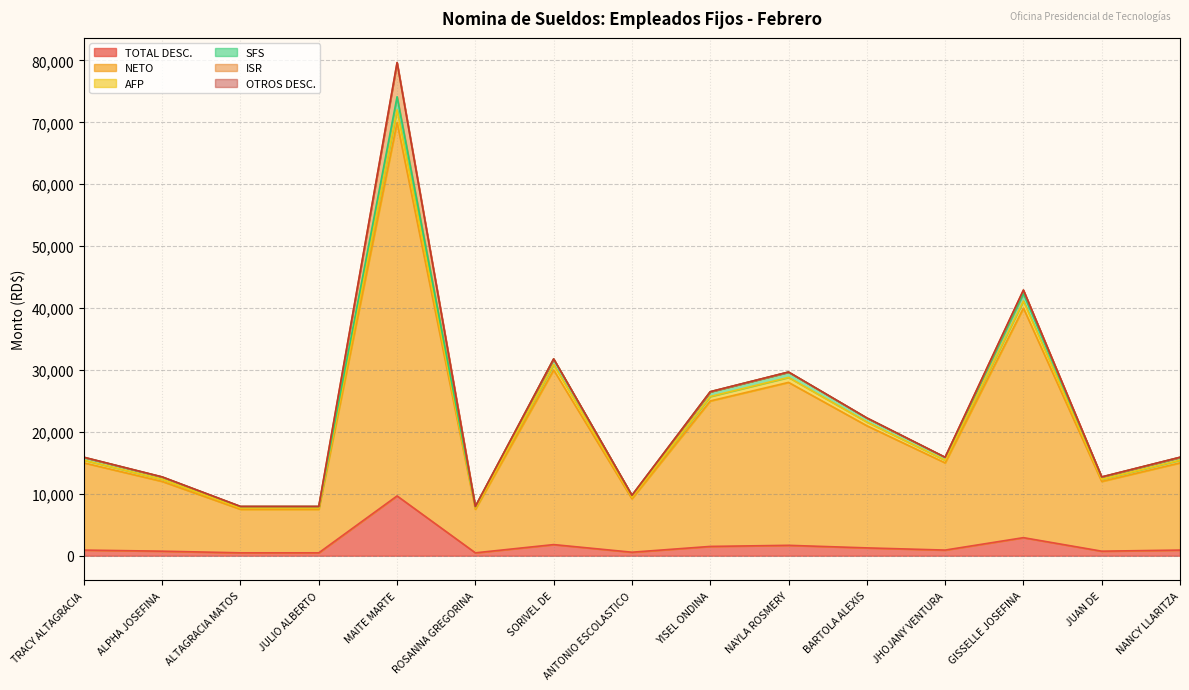

Which series has the widest spread of values?

NETO